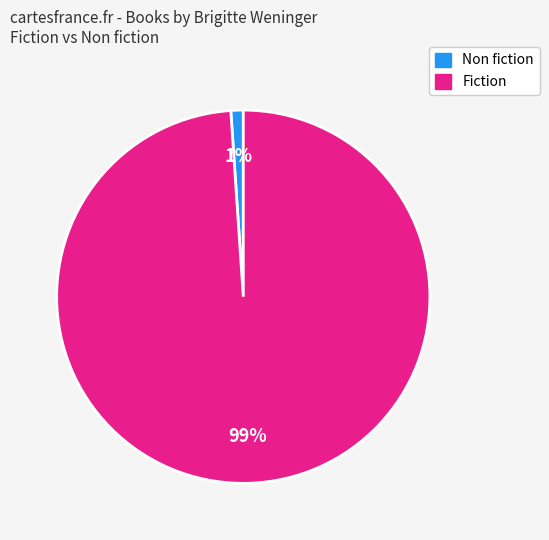

To the nearest percent, what is the difference between the largest and smallest slice percentages?

98%